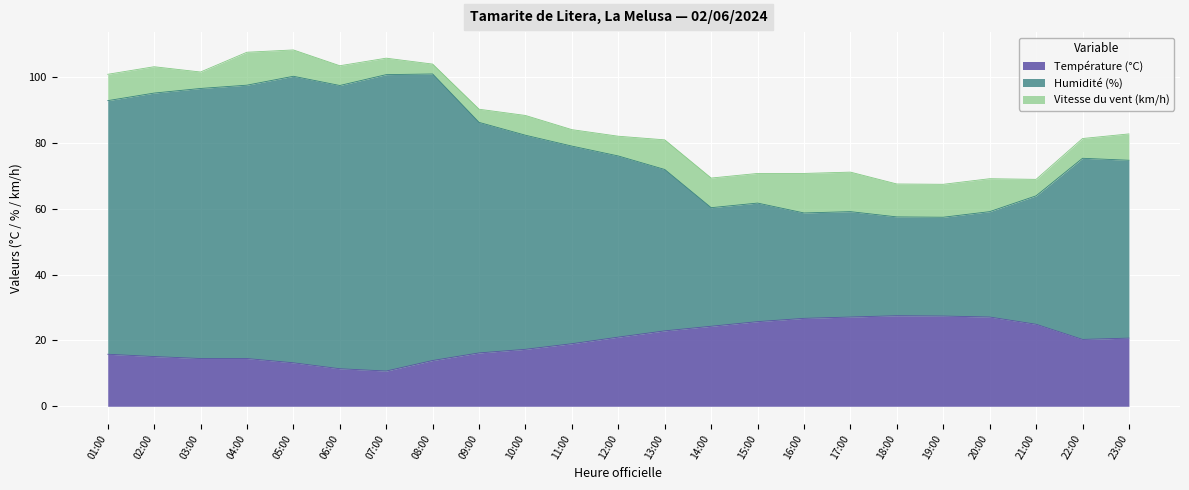

Between 15:00 and 09:00, which is larger?

15:00